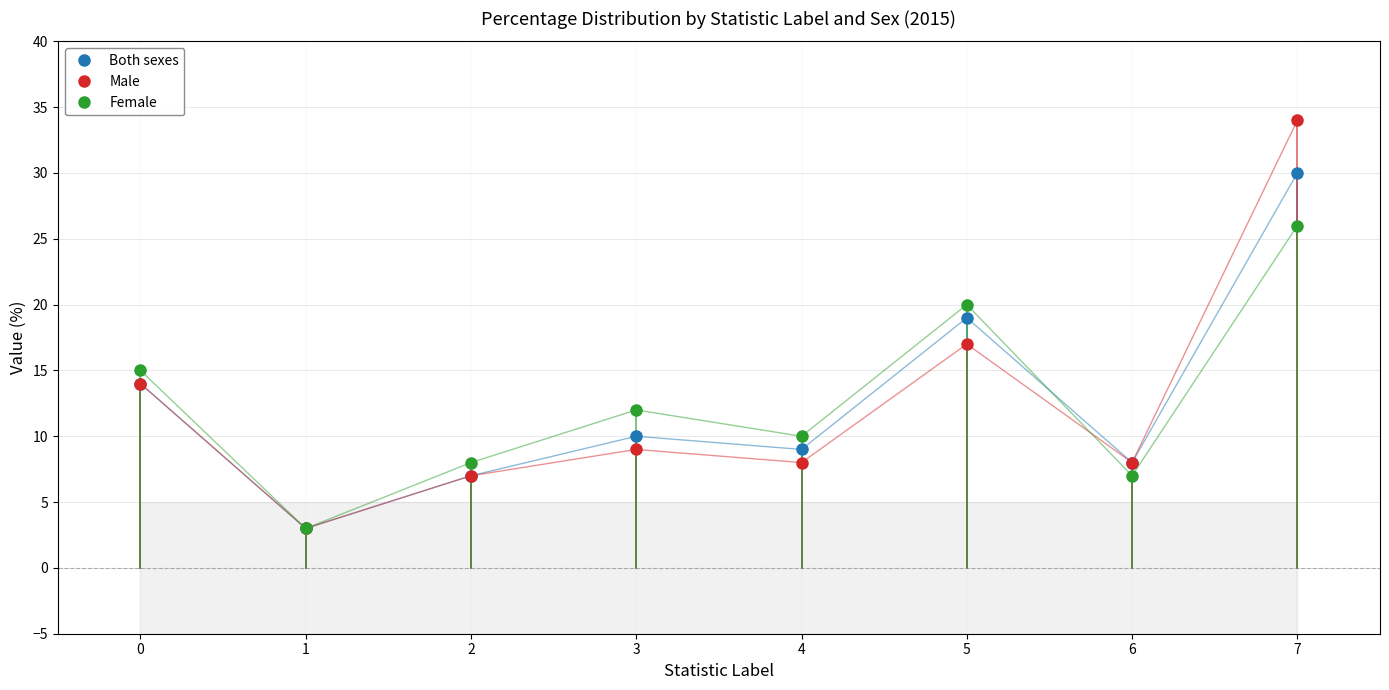

Between 0 and 6, which series saw the biggest shift?

Female